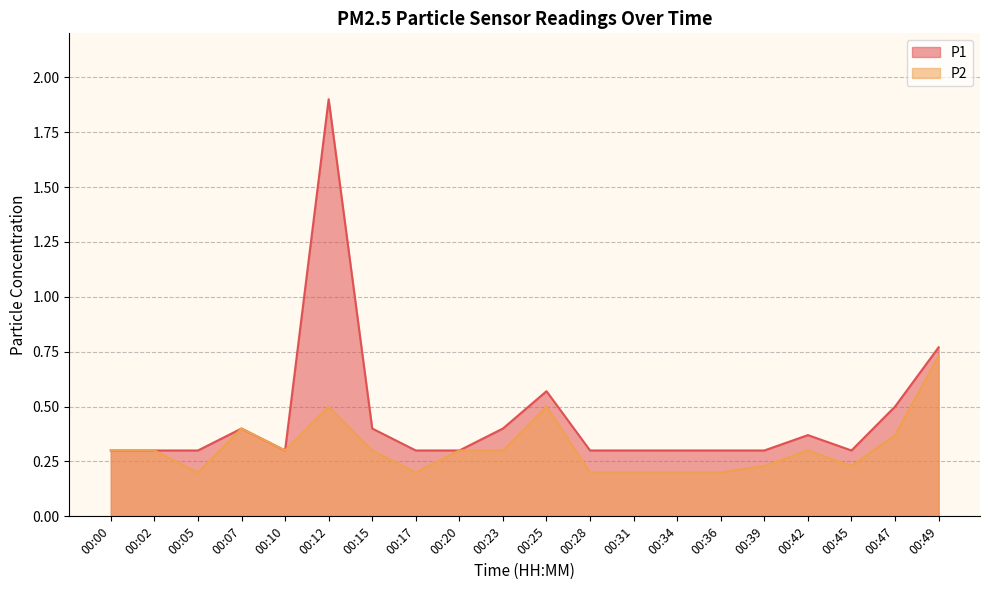

Which series changed the most between 00:02 and 00:28?

P2